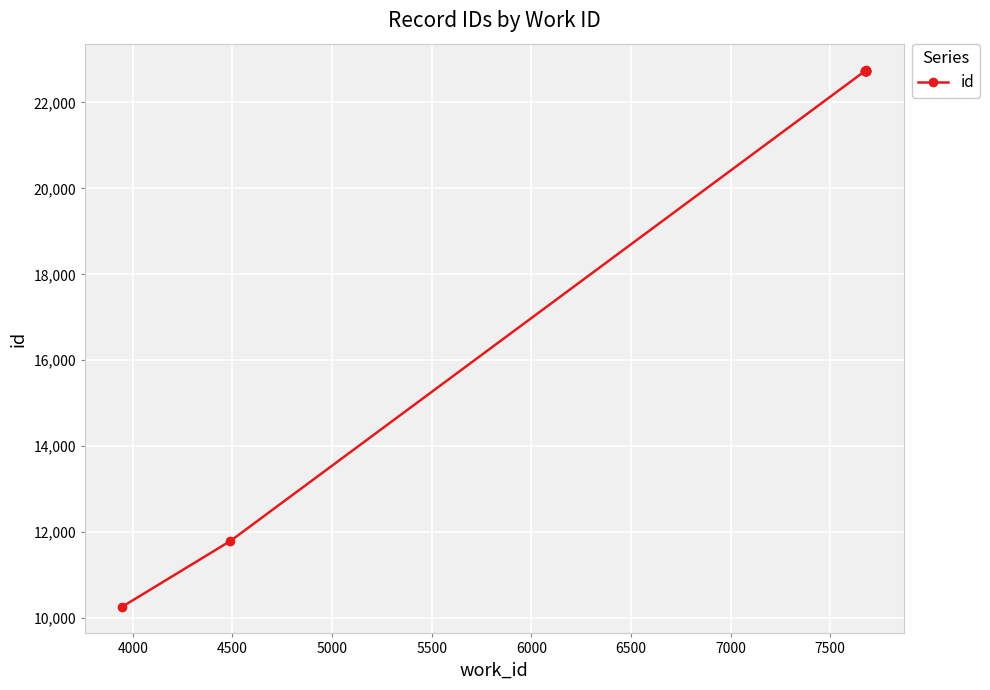

What is the greatest value displayed?

22745